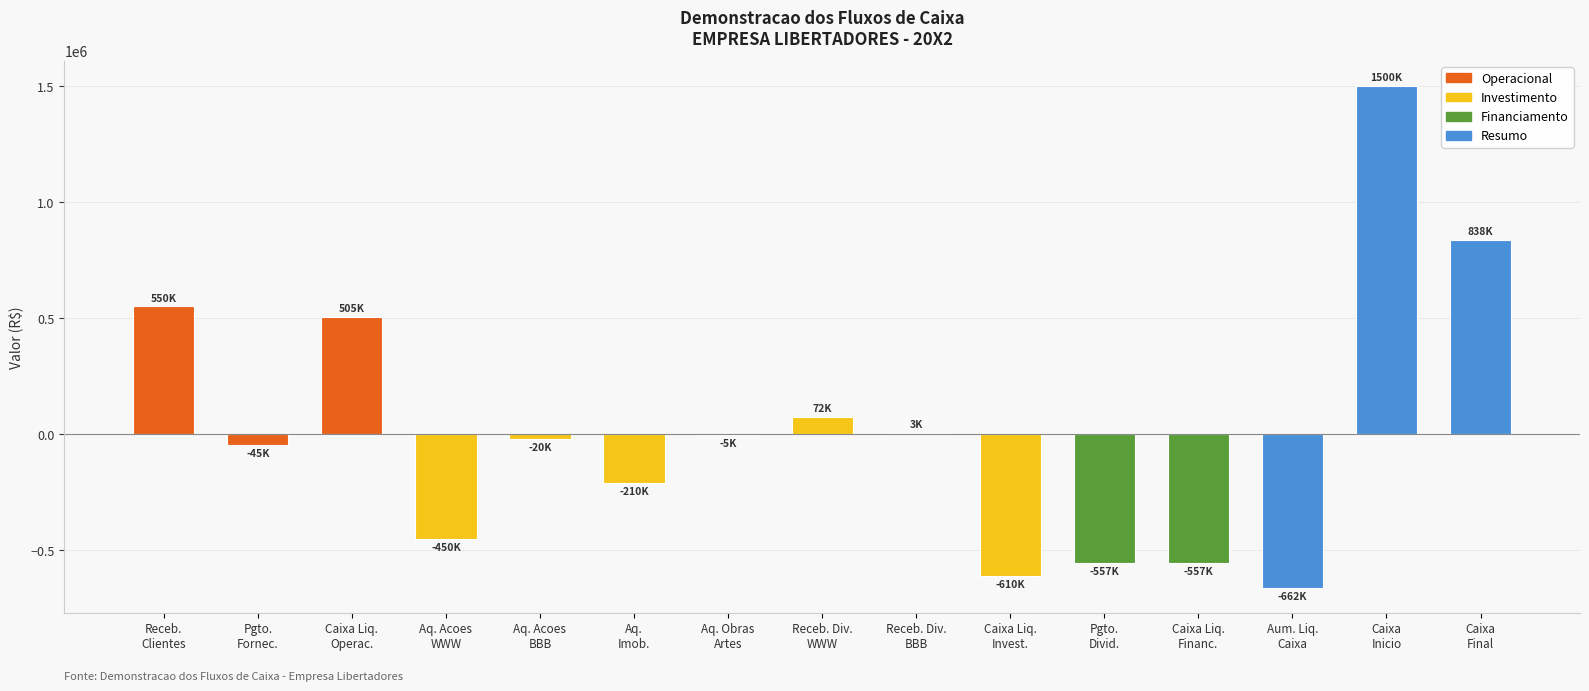

What is the sum of all values?

352820